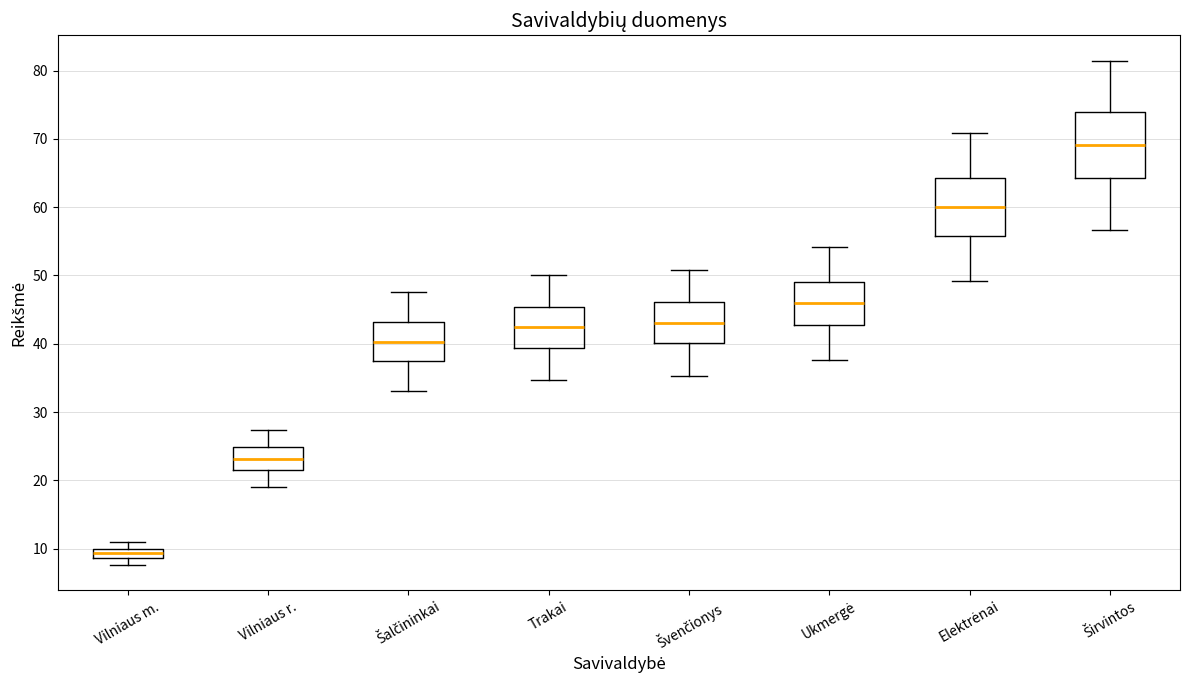

Where does the median line of the box for Trakai sit on the y-axis? The values are not printed on the chart, so give them approximately, as read against the axis.

42